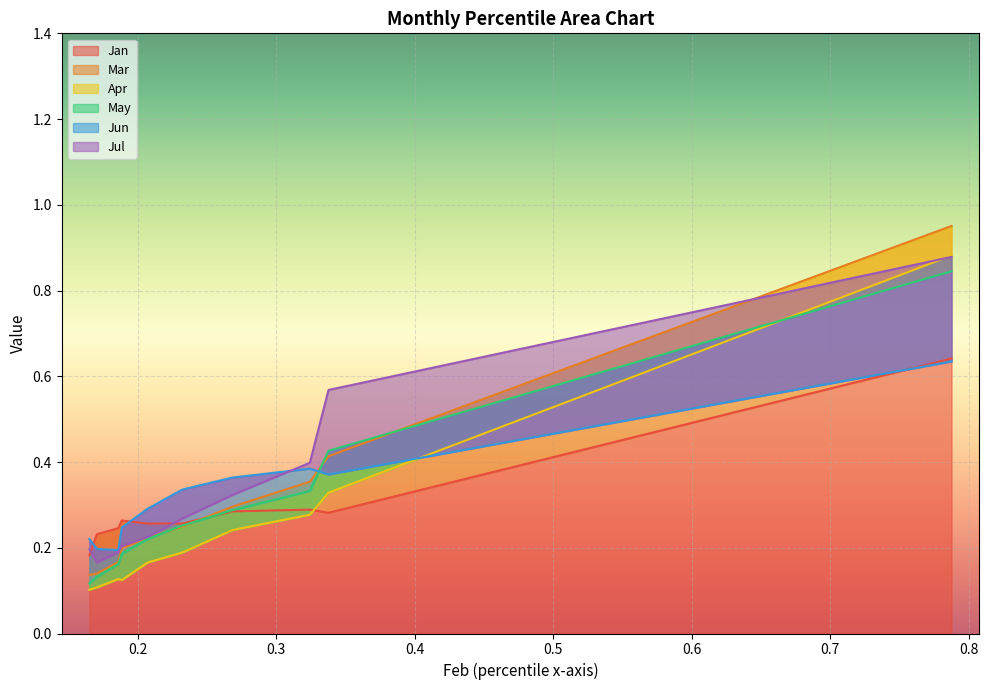

Reading left to right, transcribe all the data shown in this chart.

Jan: 0.2	0.2	0.2	0.3	0.3	0.3	0.3	0.3	0.3	0.6
Mar: 0.1	0.1	0.2	0.2	0.2	0.2	0.3	0.4	0.4	1.0
Apr: 0.1	0.1	0.1	0.1	0.2	0.2	0.2	0.3	0.3	0.9
May: 0.1	0.1	0.2	0.2	0.2	0.3	0.3	0.3	0.4	0.8
Jun: 0.2	0.2	0.2	0.2	0.3	0.3	0.4	0.4	0.4	0.6
Jul: 0.2	0.2	0.2	0.2	0.2	0.3	0.3	0.4	0.6	0.9